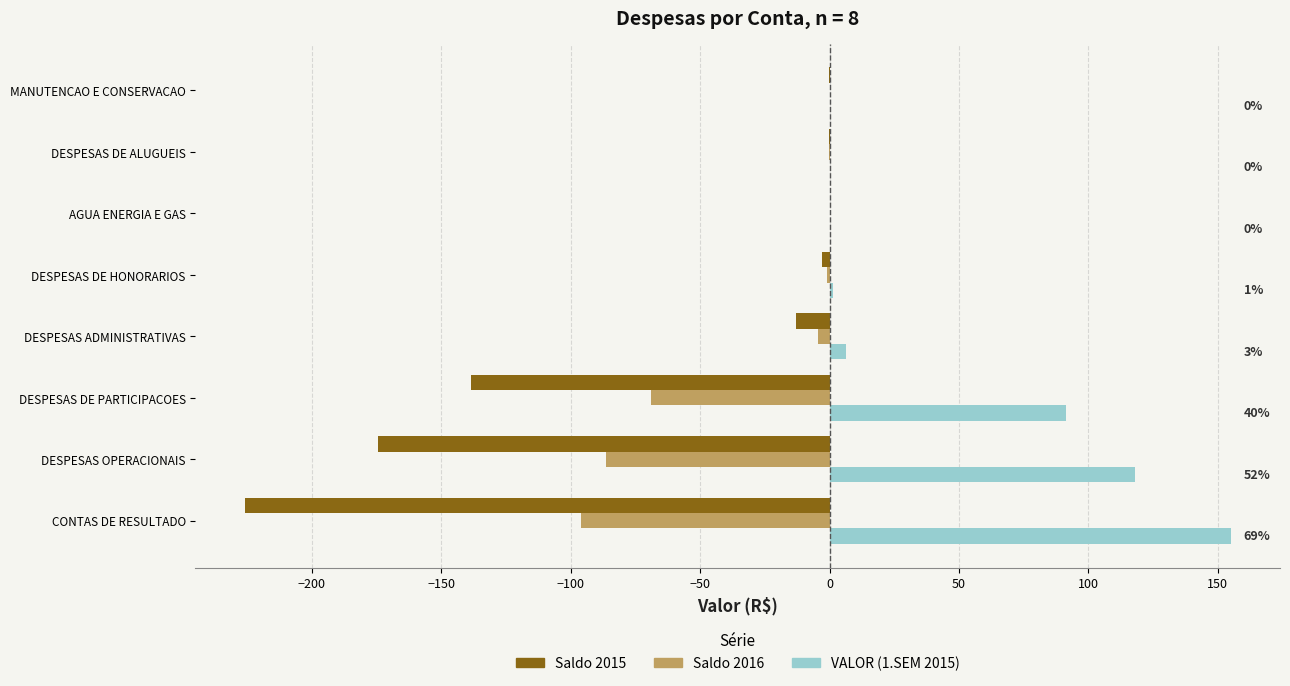

Which category has the highest value across all series?

CONTAS DE RESULTADO